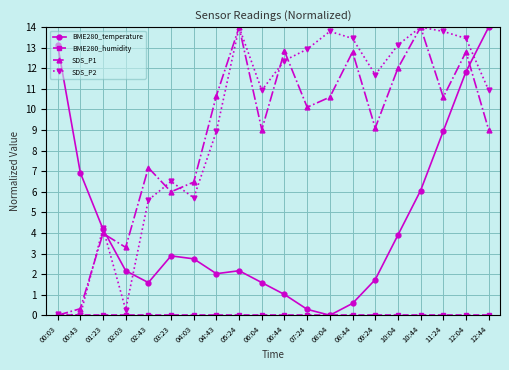

At which category is the sum across all series the highest?

12:04